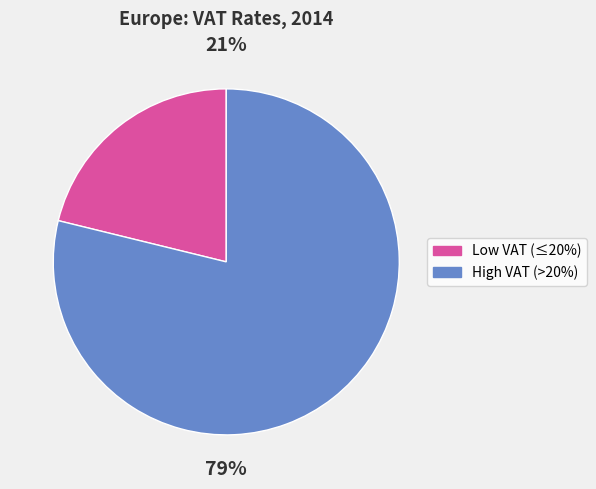

To the nearest percent, what is the difference between the largest and smallest slice percentages?

58%